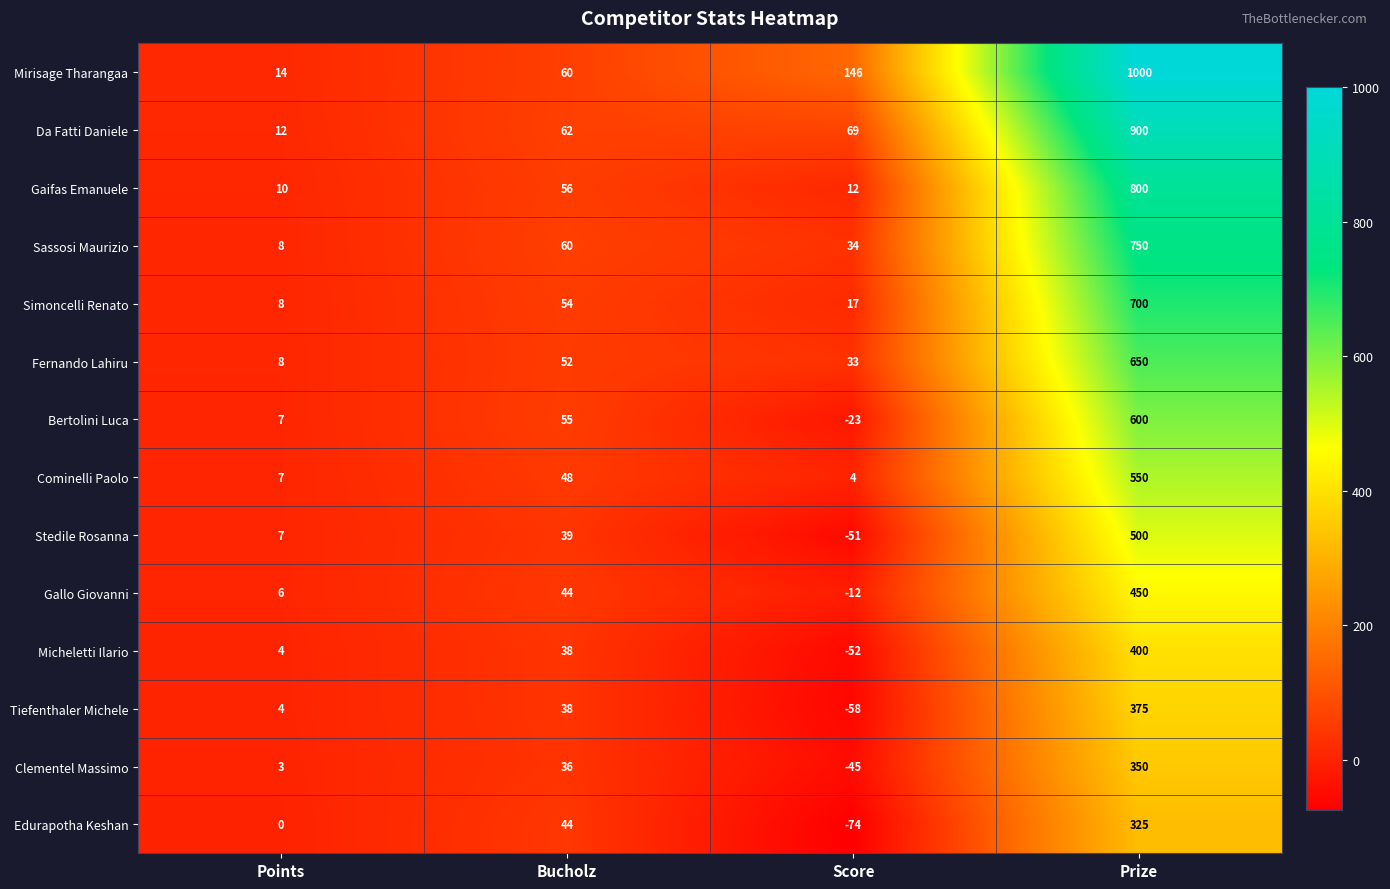

At which label is Gallo Giovanni closest to 219?

Bucholz